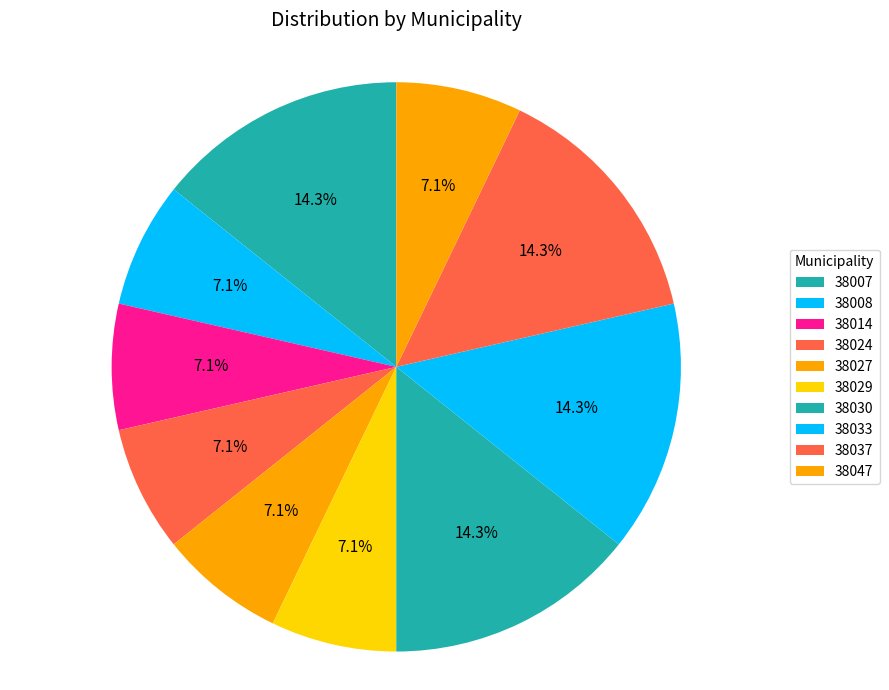

Is 38014 the majority of the pie?

No